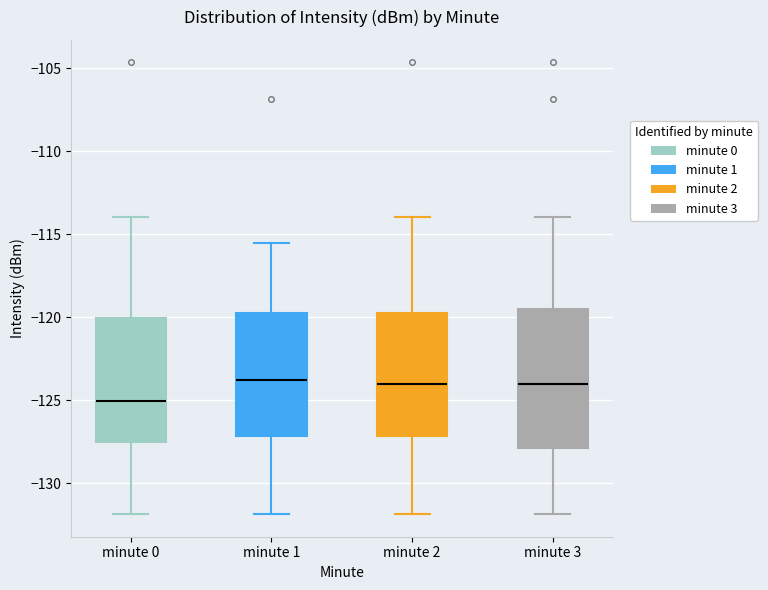

Reading left to right, read every box against the y-axis: the position of its median line, the range the box covers, and the ends of its whiskers. The values are not printed on the chart, so give them approximately, as read against the axis.

minute 0: median -125.0, box -127.5 to -120.0, whiskers -132.0 to -114.0
minute 1: median -124.0, box -127.0 to -119.5, whiskers -132.0 to -115.5
minute 2: median -124.0, box -127.0 to -119.5, whiskers -132.0 to -114.0
minute 3: median -124.0, box -128.0 to -119.5, whiskers -132.0 to -114.0